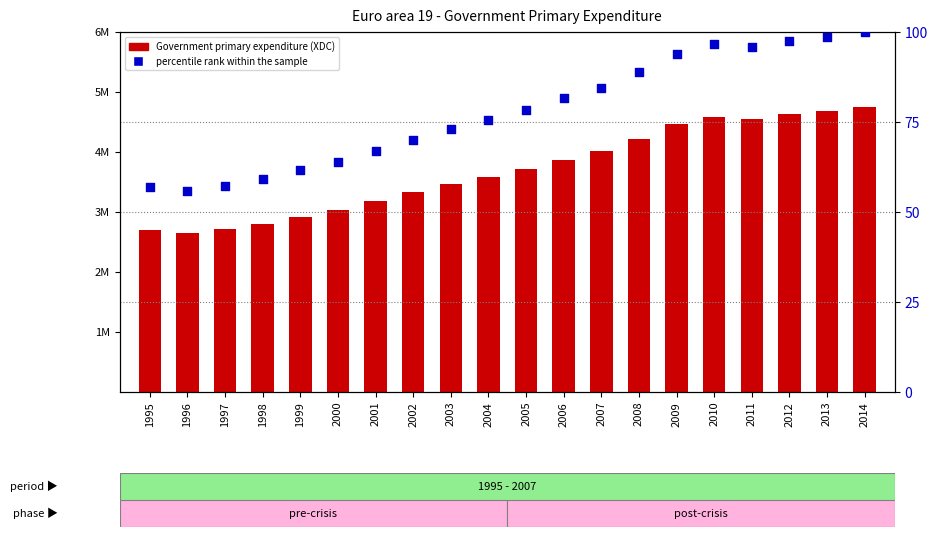

At which category is the sum across all series the highest?

2014